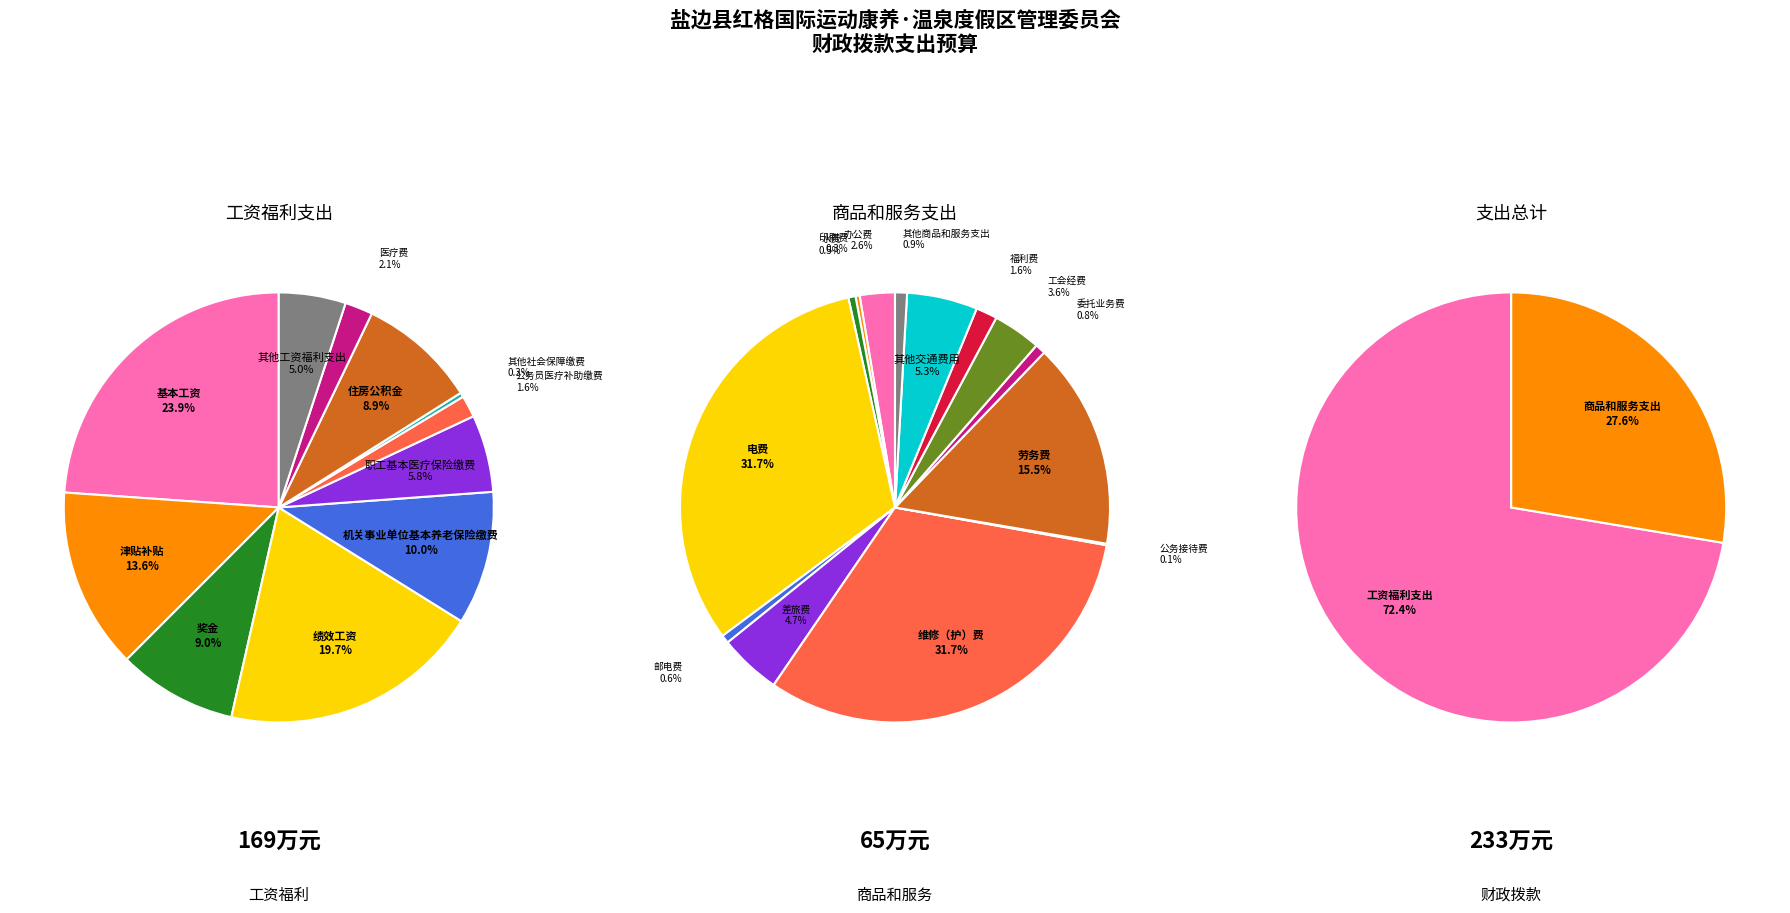

The 商品和服务支出 slice represents 33% of the pie. True or false?

False